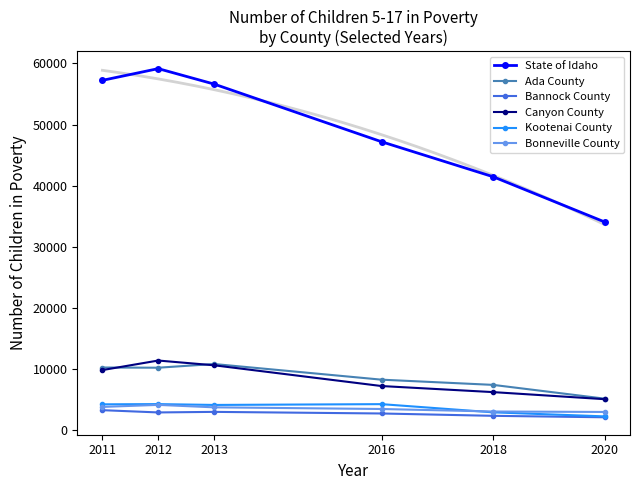

Which series has the largest range (max minus min)?

State of Idaho